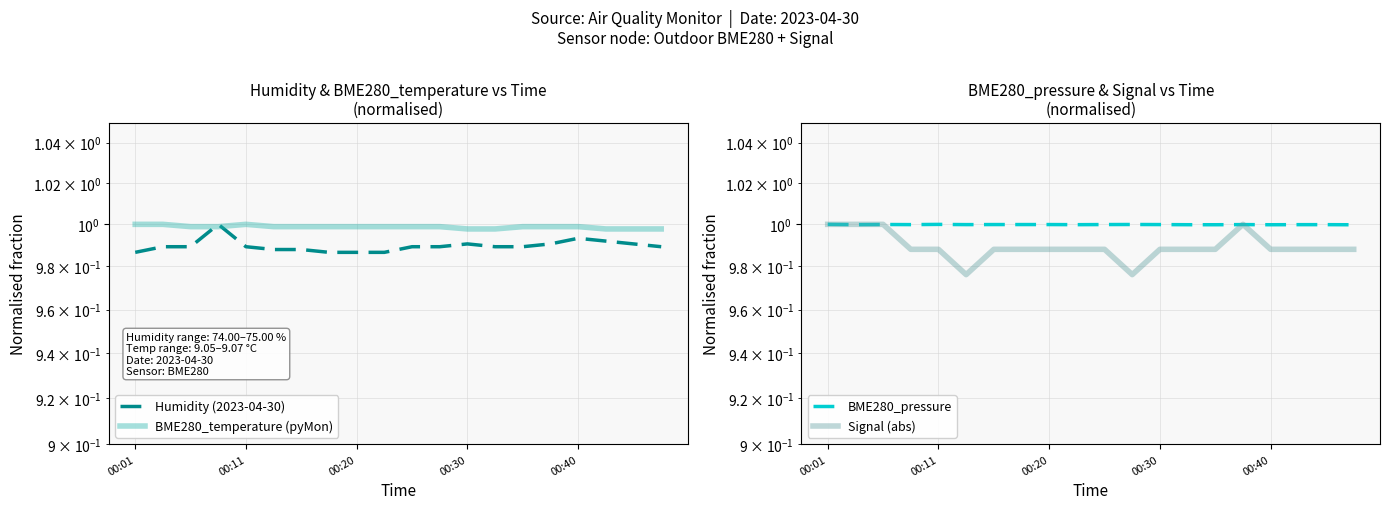

What is the sum of all Signal (abs) values?

19.8